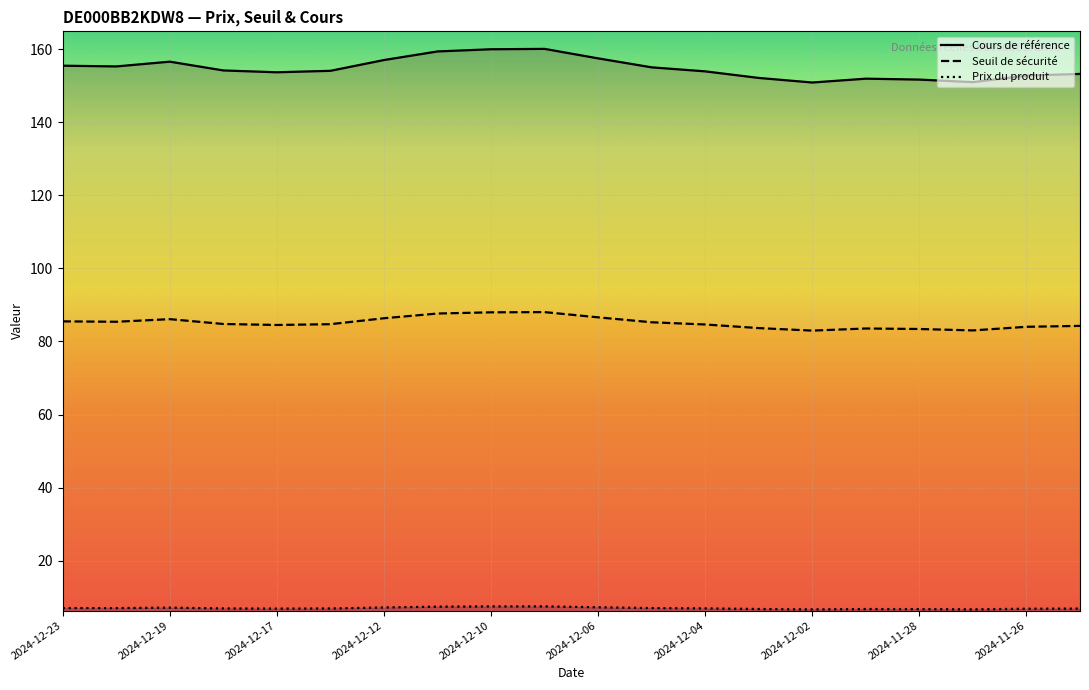

Which series has the largest range (max minus min)?

Cours de référence